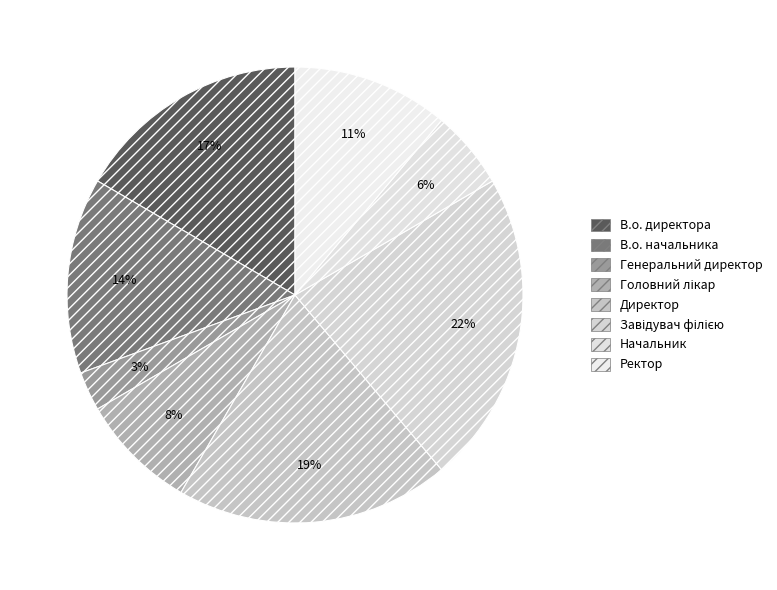

Between В.о. директора and Ректор, which is larger?

В.о. директора